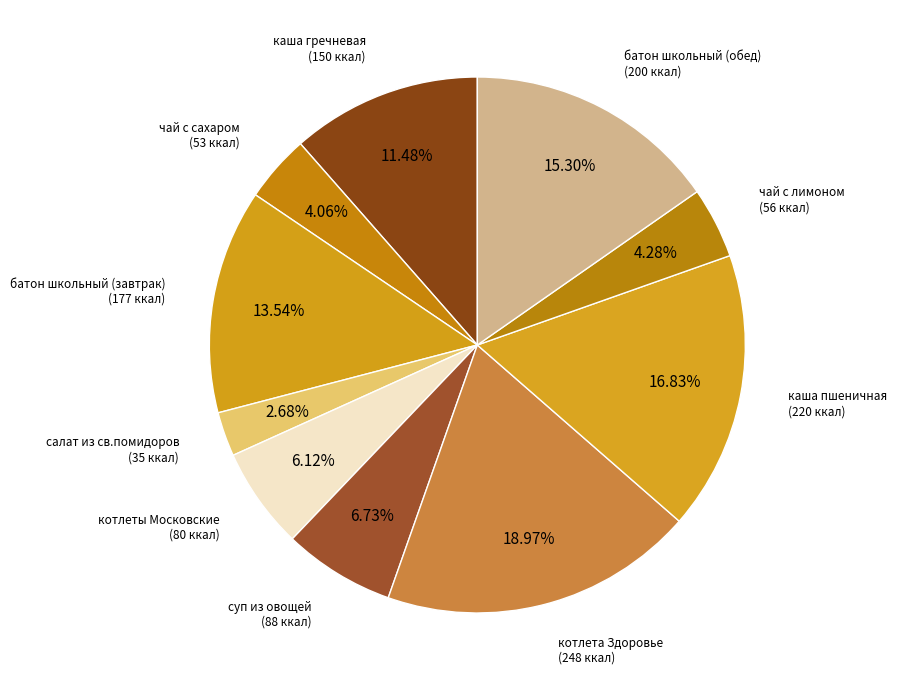

How many slices are in this pie chart?

10